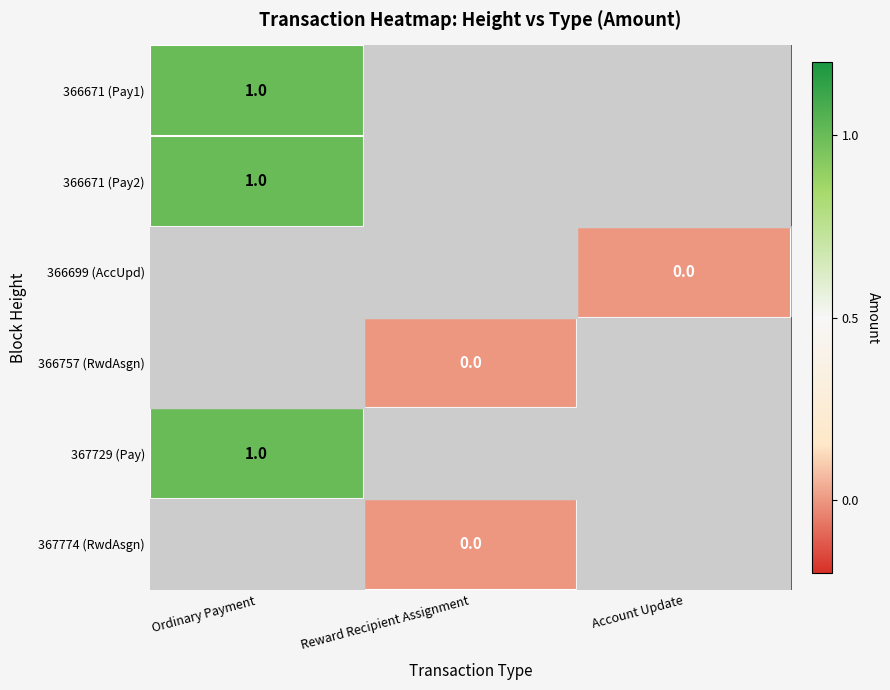

Is it true that 366671 (Pay1) equals 0 at Ordinary Payment?

False